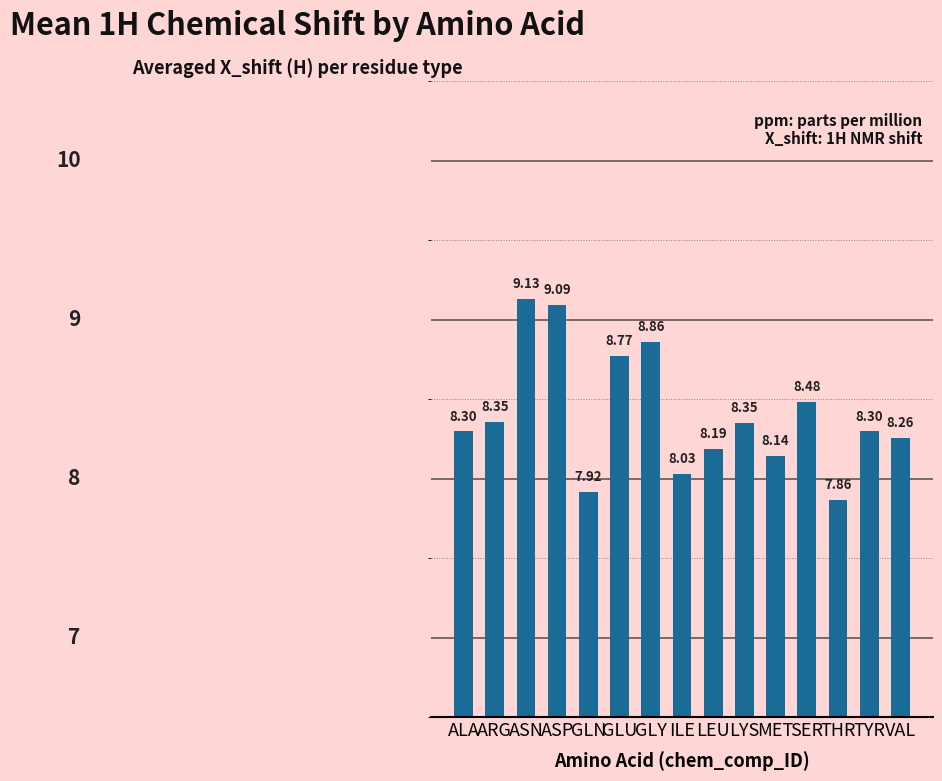

The value at GLU is 8.8. True or false?

True